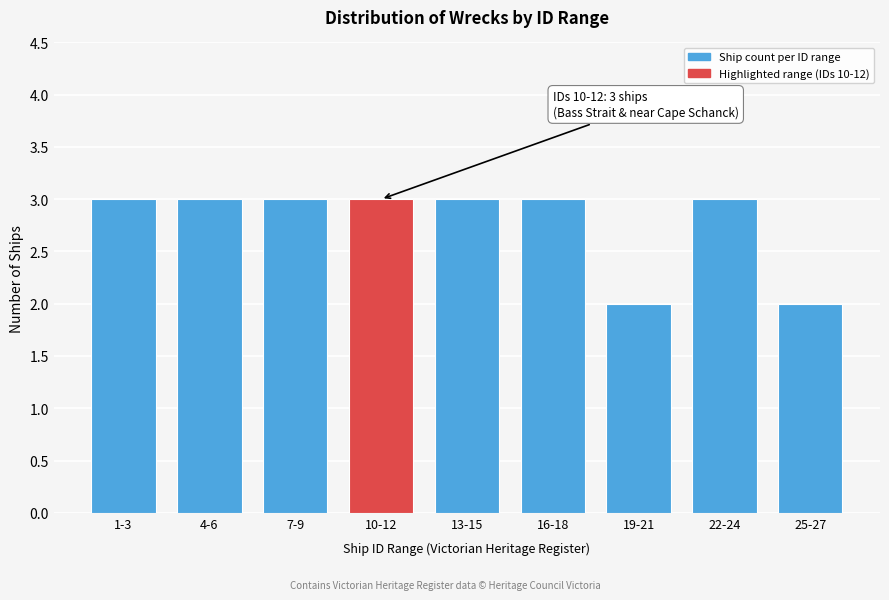

Reading left to right, transcribe all the data shown in this chart.

1-3=3	4-6=3	7-9=3	10-12=3	13-15=3	16-18=3	19-21=2	22-24=3	25-27=2